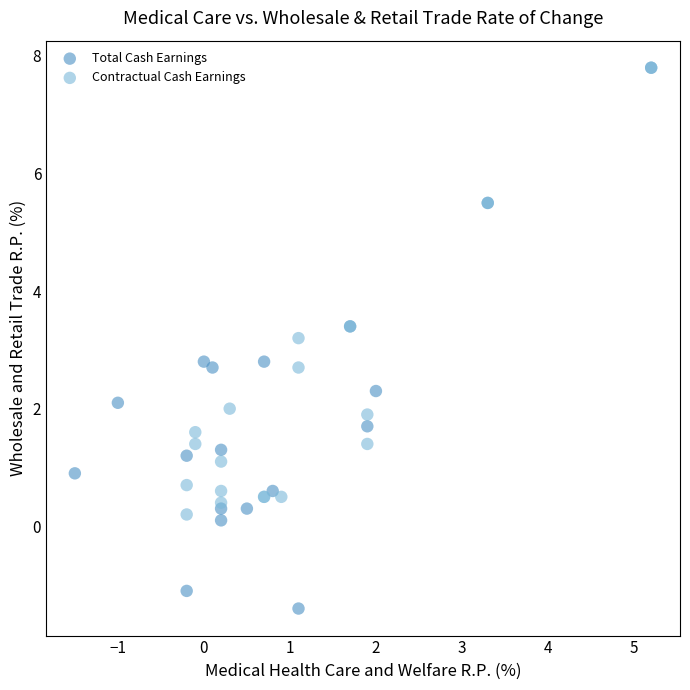

Which series has the widest spread of Y values?

Total Cash Earnings